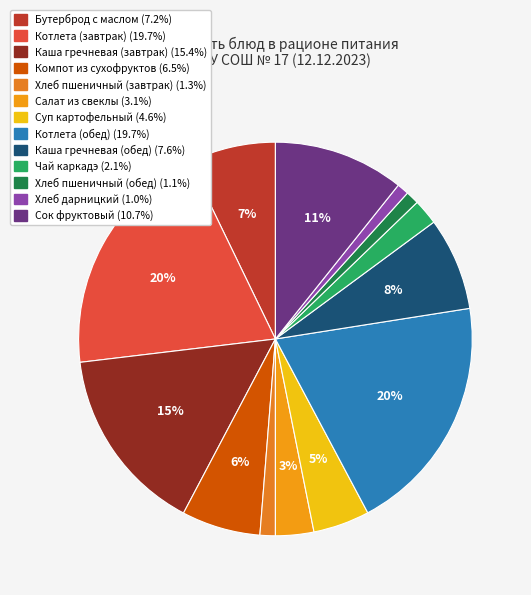

What percentage is the Хлеб пшеничный (обед) slice, to the nearest percent?

1%